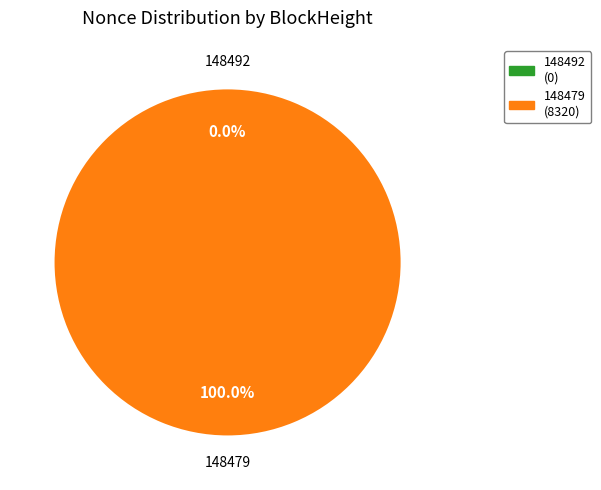

Rank the categories by value from highest to lowest.

148479, 148492